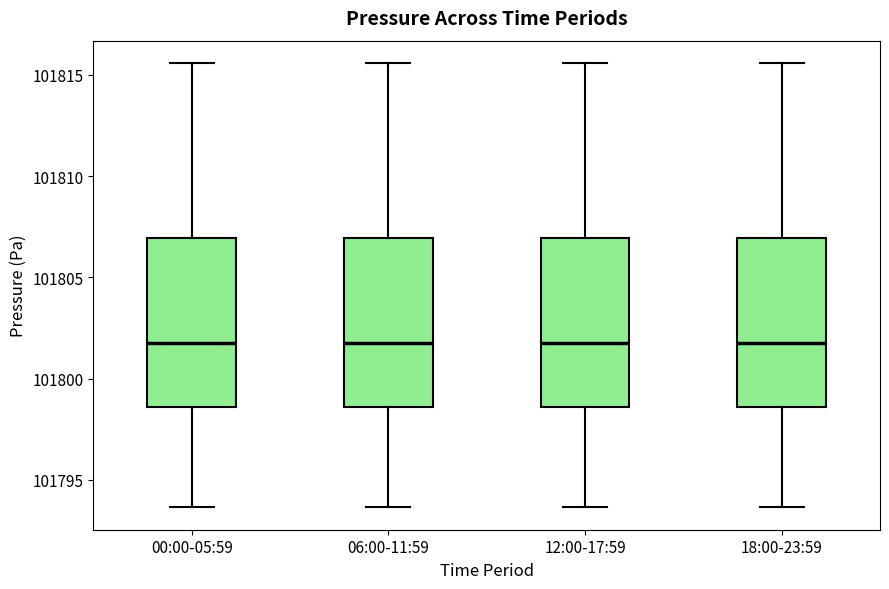

Reading left to right, read every box against the y-axis: the position of its median line, the range the box covers, and the ends of its whiskers. The values are not printed on the chart, so give them approximately, as read against the axis.

00:00-05:59: median 101801.5, box 101798.5 to 101807.0, whiskers 101793.5 to 101815.5
06:00-11:59: median 101801.5, box 101798.5 to 101807.0, whiskers 101793.5 to 101815.5
12:00-17:59: median 101801.5, box 101798.5 to 101807.0, whiskers 101793.5 to 101815.5
18:00-23:59: median 101801.5, box 101798.5 to 101807.0, whiskers 101793.5 to 101815.5